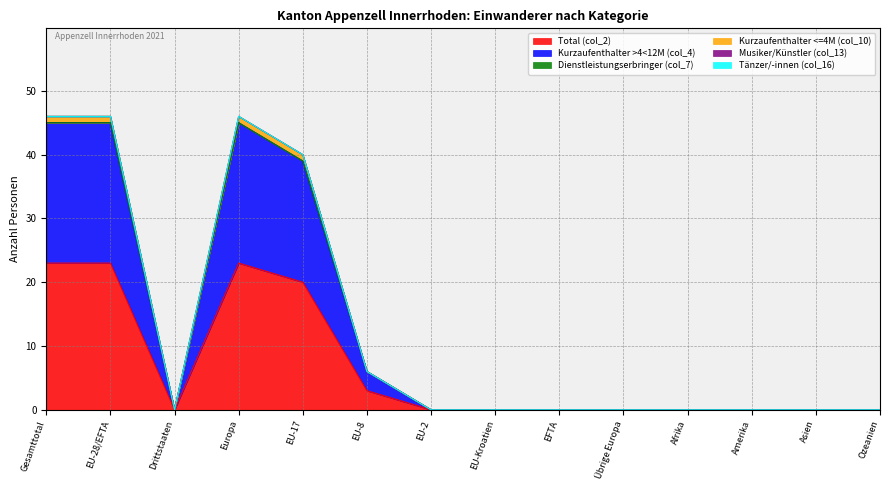

Is it true that Total (col_2) equals 0 at EU-Kroatien?

True